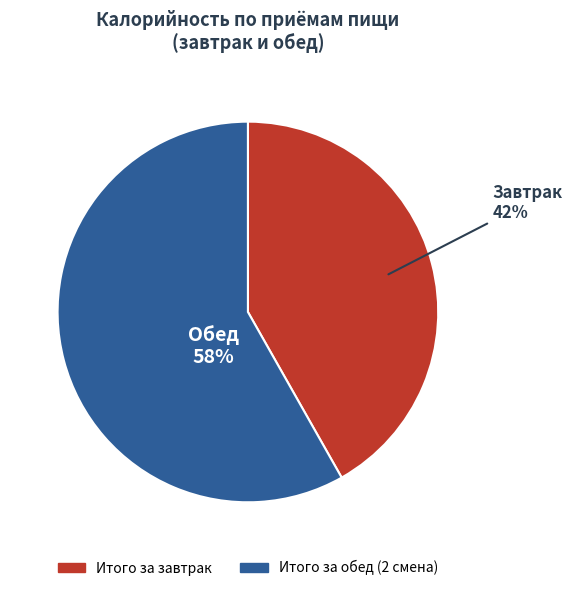

Does Итого за обед (2 смена) represent more than half of the total?

Yes